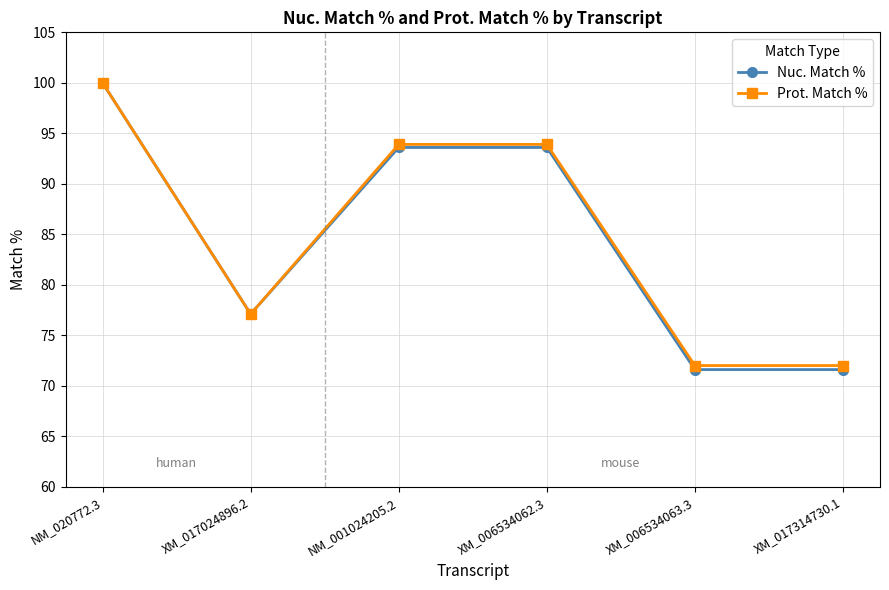

Where is the first local minimum for Prot. Match %?

XM_017024896.2